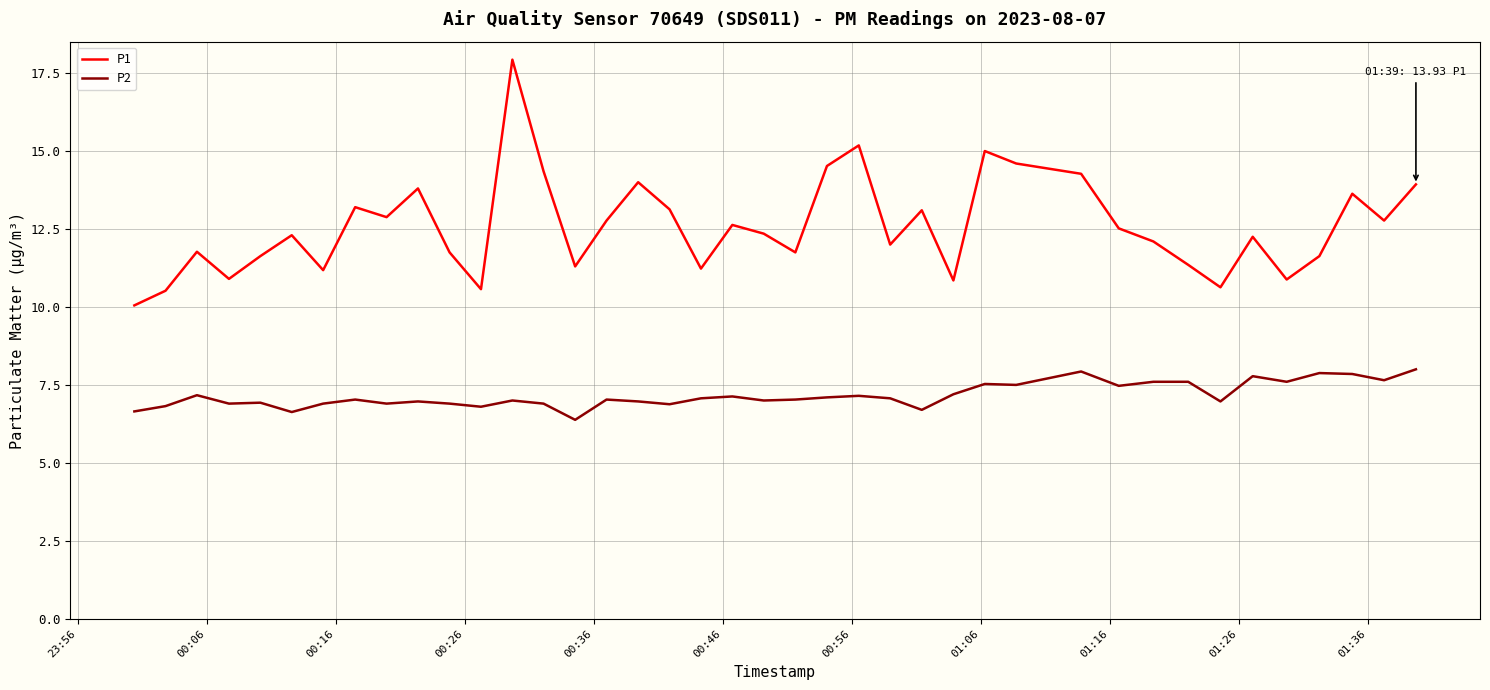

How many lines are shown in the chart?

2